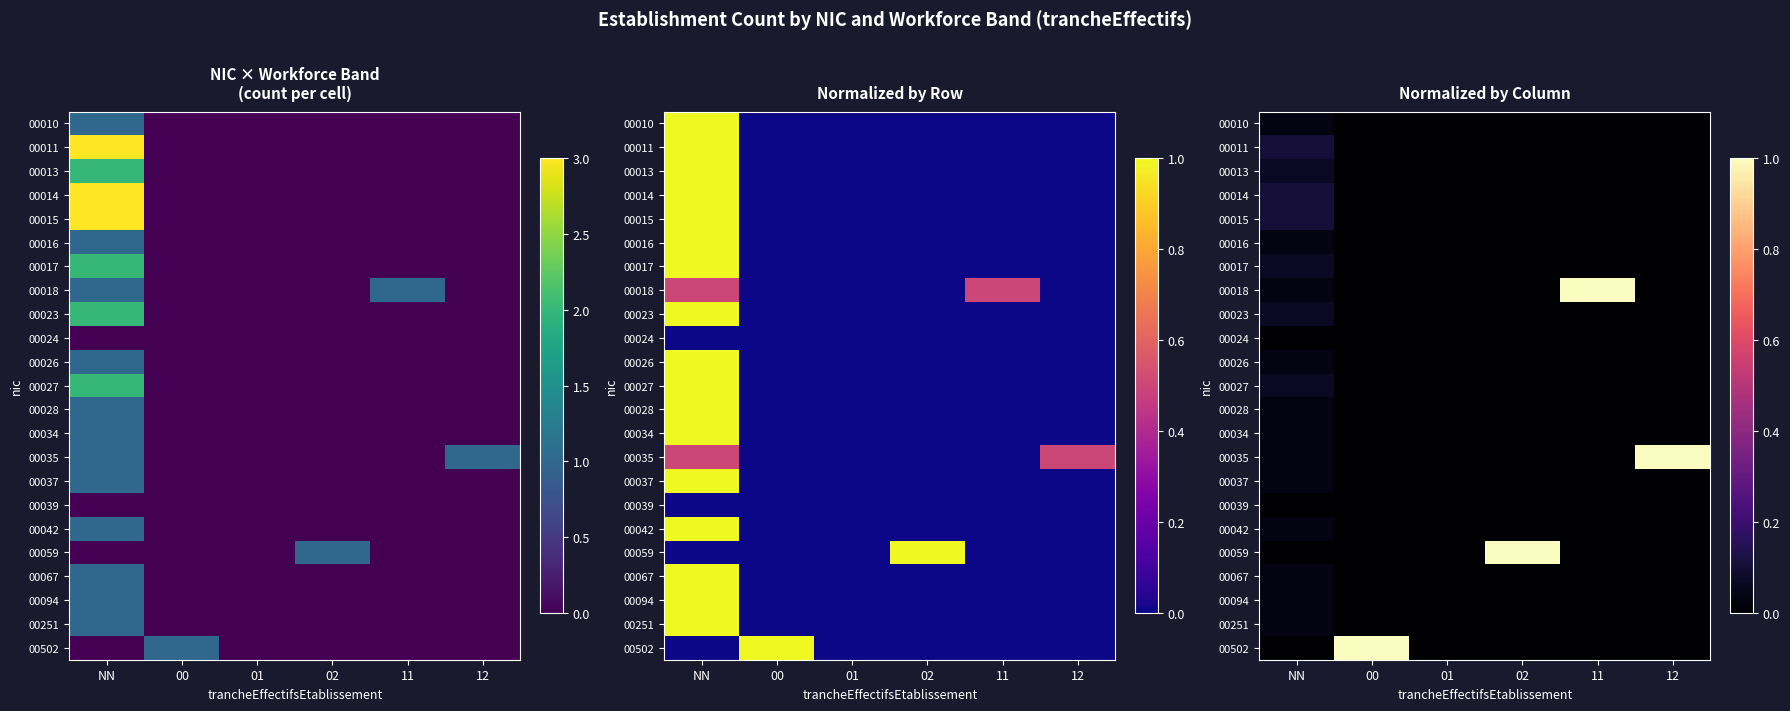

True or false: 00067 has a value of 0.1 at NN.

False